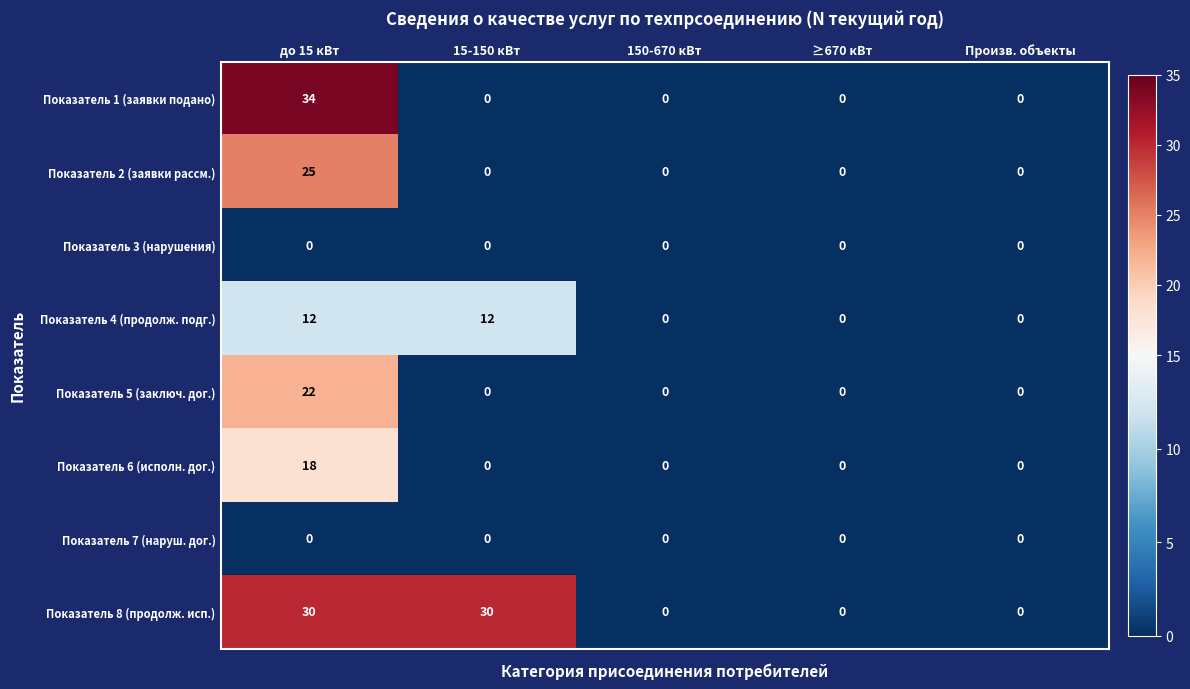

Between до 15 кВт and 15-150 кВт, which series saw the biggest shift?

Показатель 1 (заявки подано)